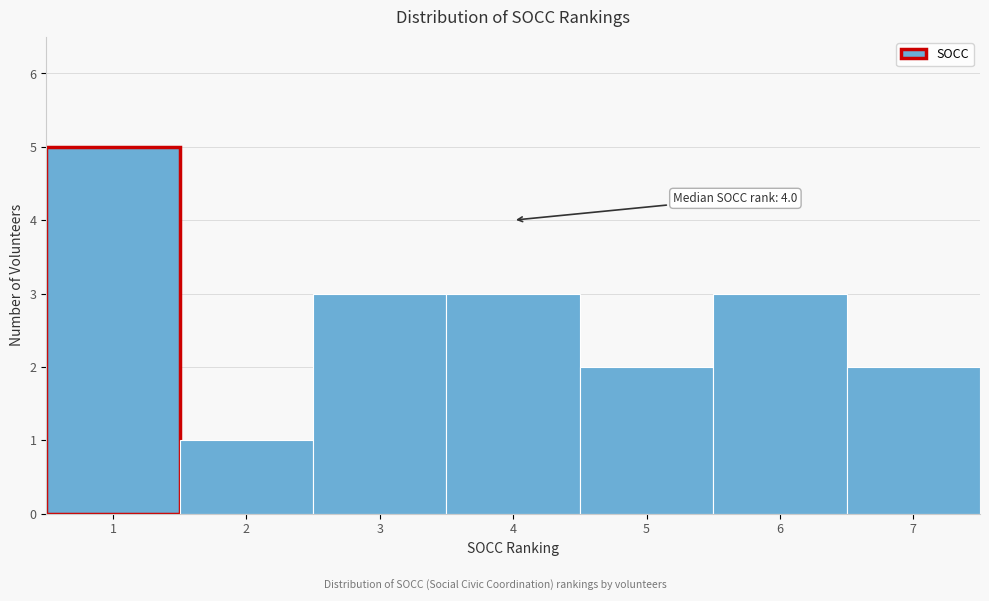

Over which range of the x-axis is the bar tallest?

0.5 to 1.5